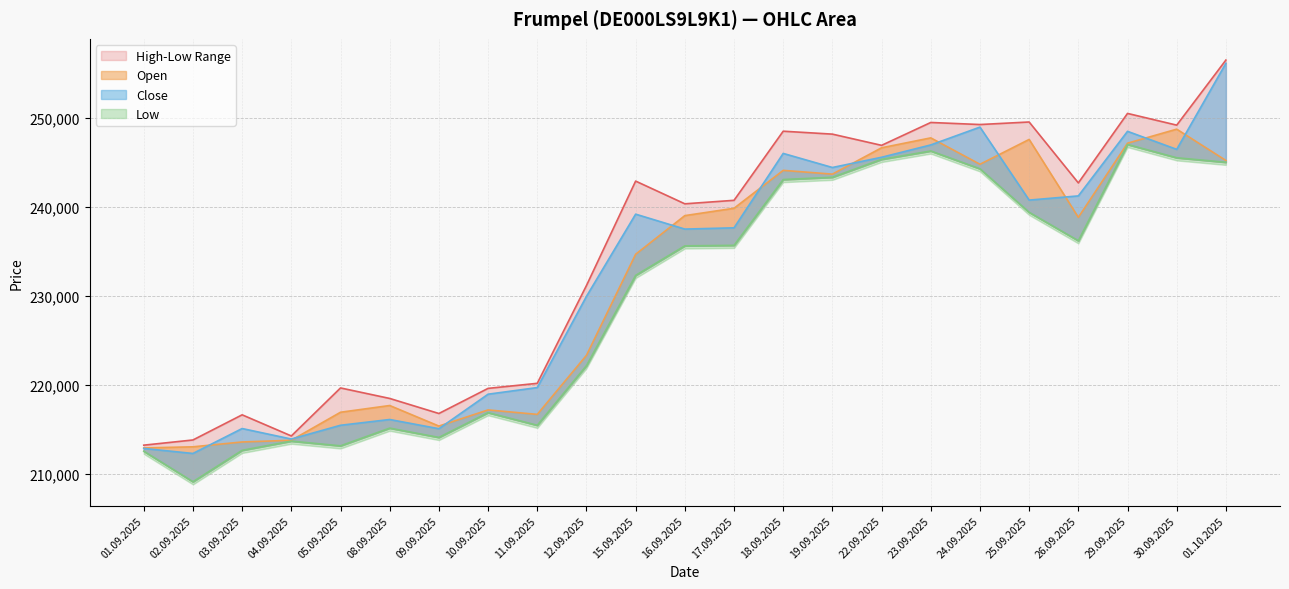

Rank the series by their maximum value, from lowest to highest.

Low, Open, Close, High